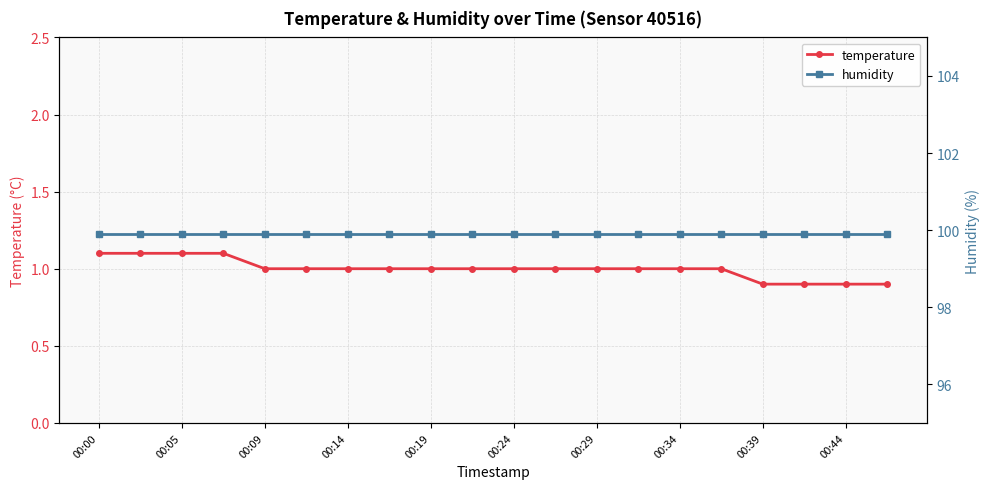

At how many categories does at least one series exceed 75?

20